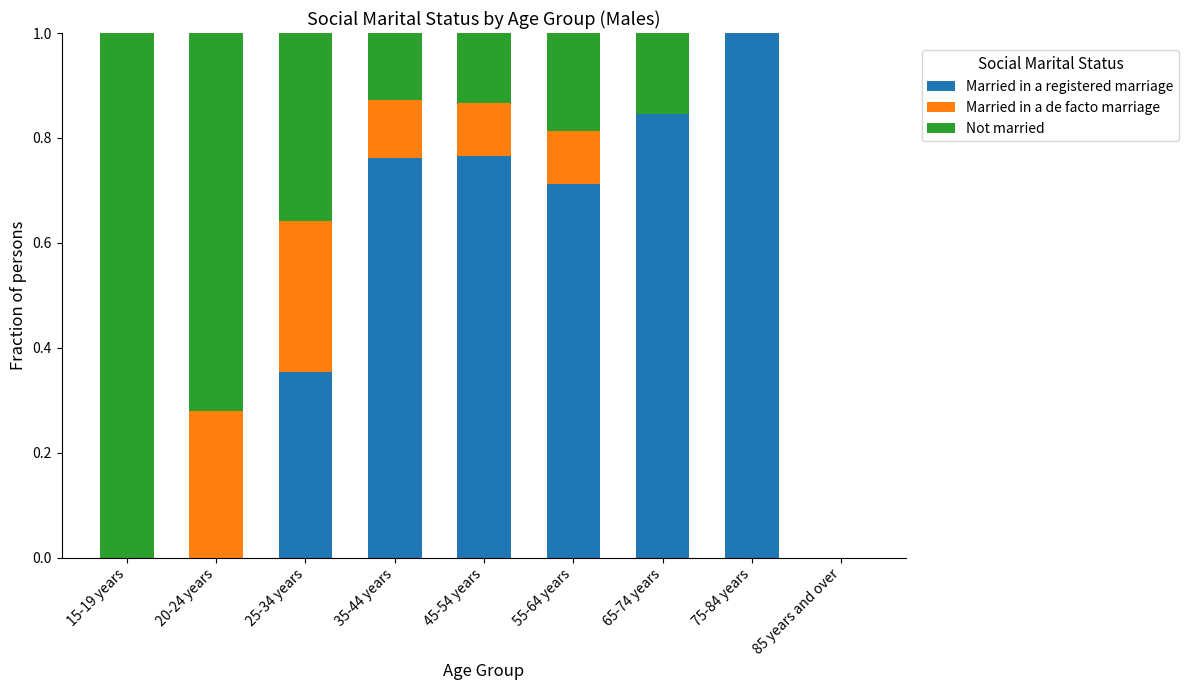

Are the bars grouped side by side (vs. stacked)?

No